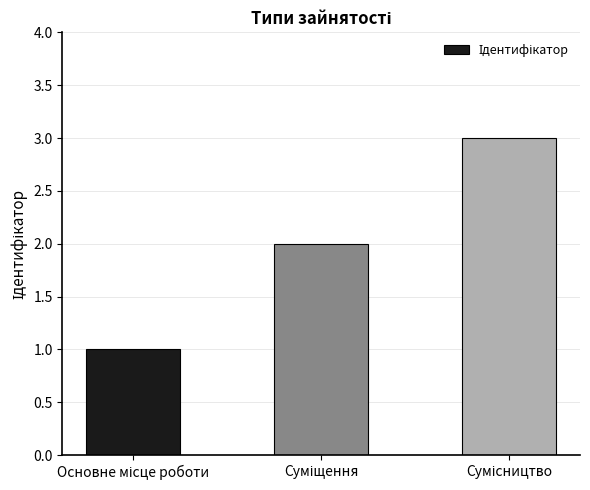

What is the sum of all values?

6